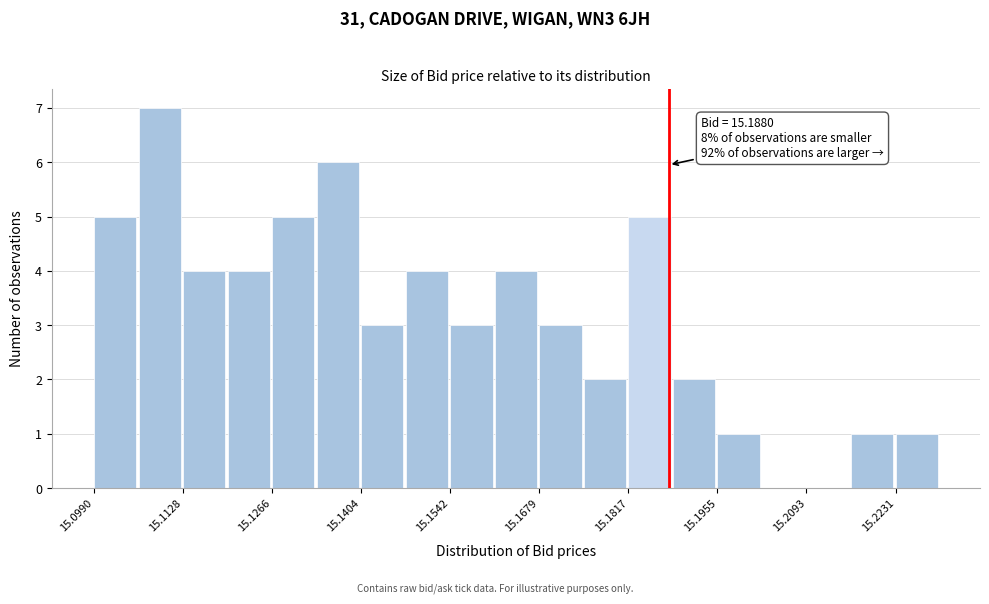

Around what value on the x-axis is the tallest bar? Give the approximate position of its centre, as read against the axis.

15.110